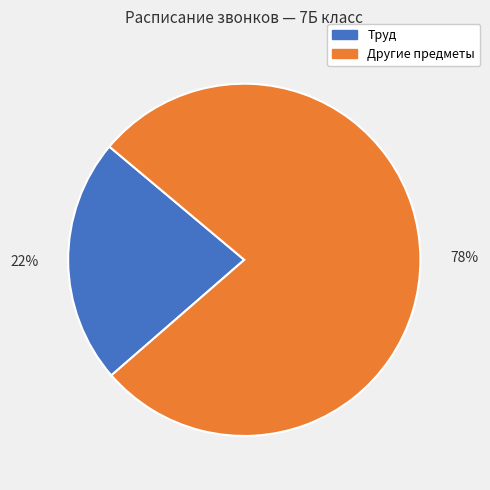

What percentage is the Труд slice, to the nearest percent?

22%